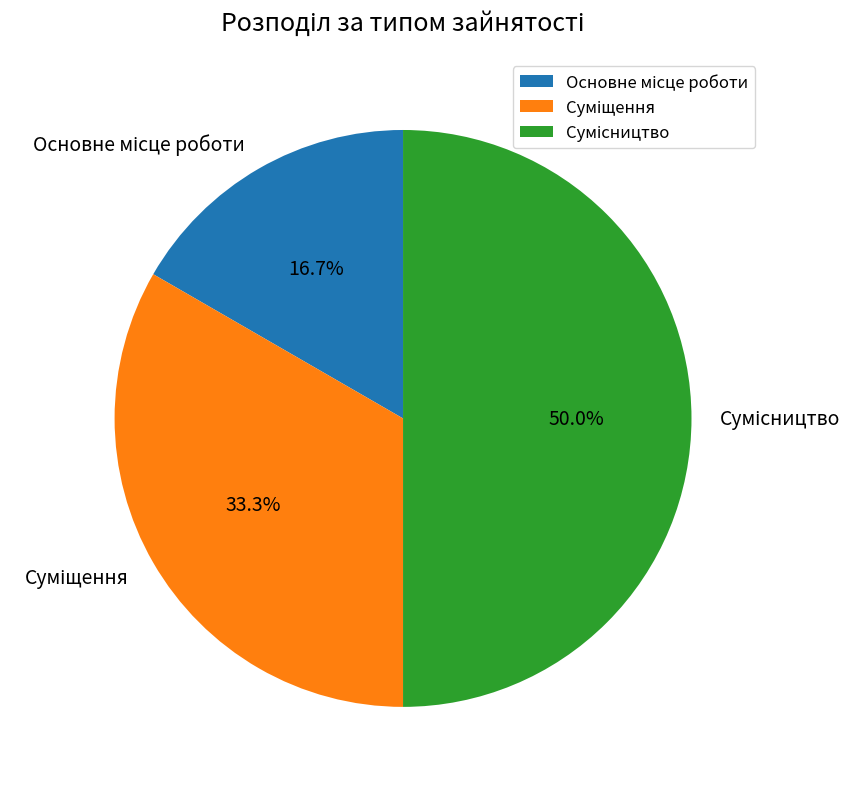

Is there a majority slice in this chart?

No